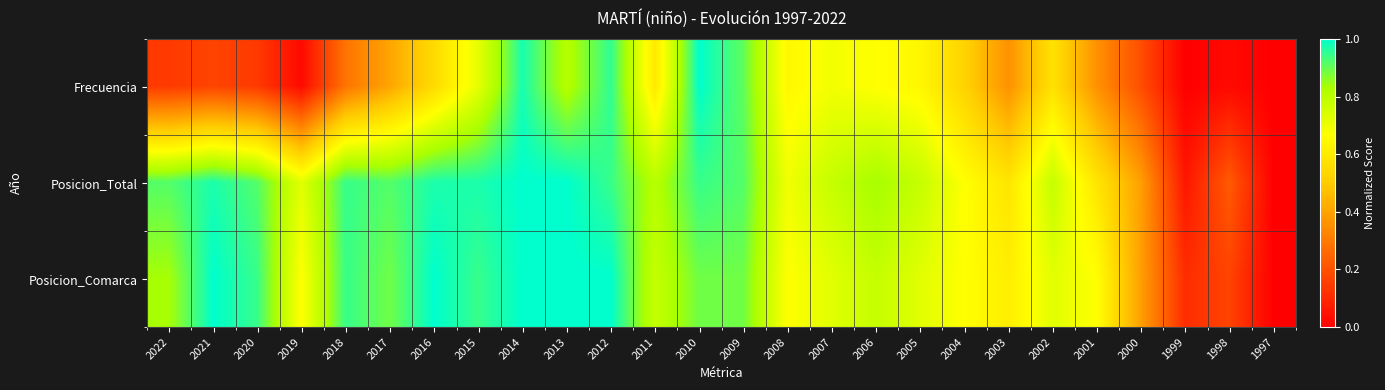

At how many categories does at least one series exceed 0?

25